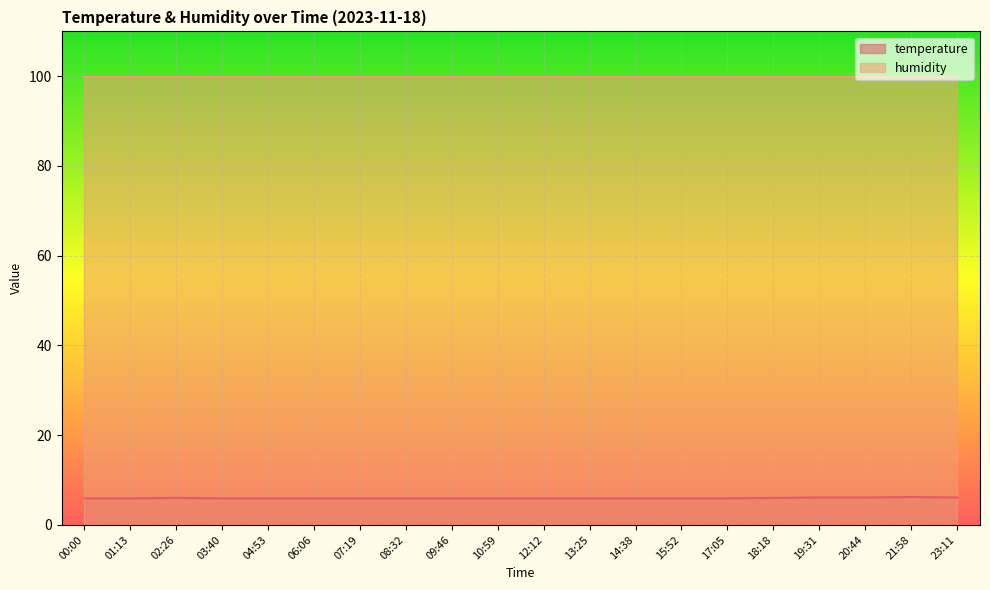

At which category does the chart reach its peak across all series?

21:58